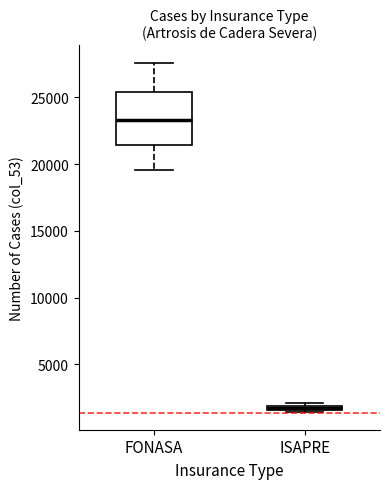

Which box is the tallest, from its lower edge to its upper edge?

FONASA